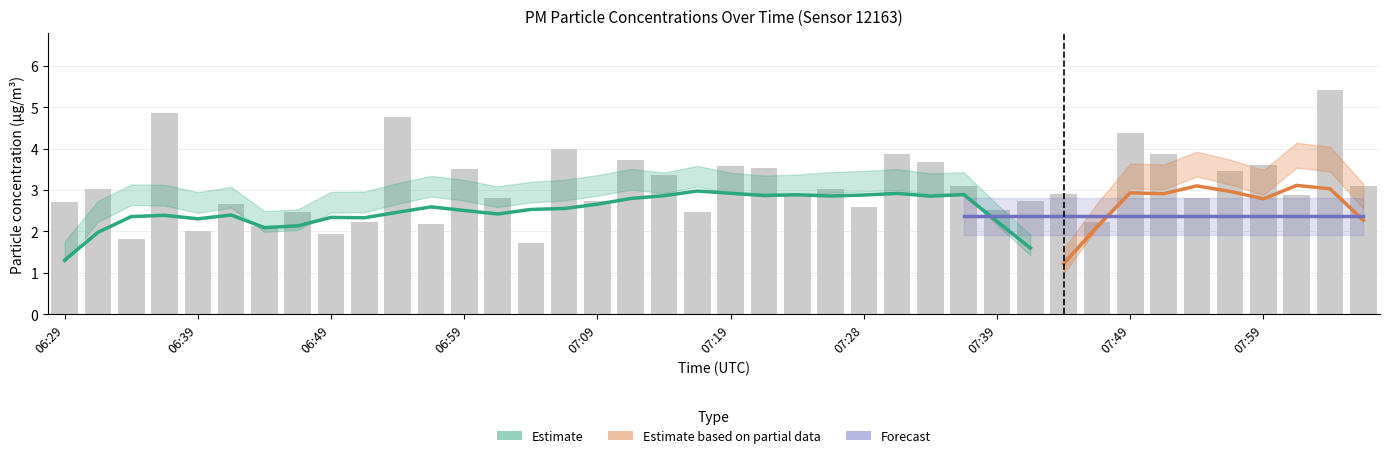

Reading left to right, list all the values displayed in this chart.

06:29=2.7	06:31=3.0	06:34=1.8	06:36=4.9	06:39=2.0	06:41=2.7	06:44=2.1	06:46=2.5	06:49=1.9	06:51=2.2	06:54=4.8	06:56=2.2	06:59=3.5	07:01=2.8	07:04=1.7	07:06=4.0	07:09=2.7	07:11=3.7	07:14=3.4	07:16=2.5	07:19=3.6	07:21=3.5	07:24=2.9	07:26=3.0	07:28=2.6	07:31=3.9	07:34=3.7	07:36=3.1	07:39=2.5	07:41=2.7	07:44=2.9	07:46=2.2	07:49=4.4	07:51=3.9	07:53=2.8	07:56=3.5	07:59=3.6	08:01=2.9	08:04=5.4	08:06=3.1